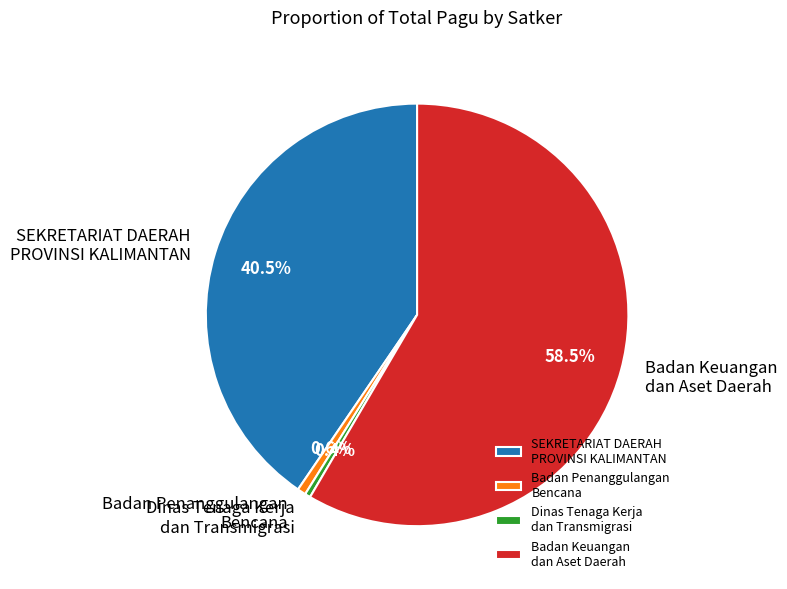

Do Dinas Tenaga Kerja dan Transmigrasi and Badan Keuangan dan Aset Daerah together represent more than half of the pie?

Yes